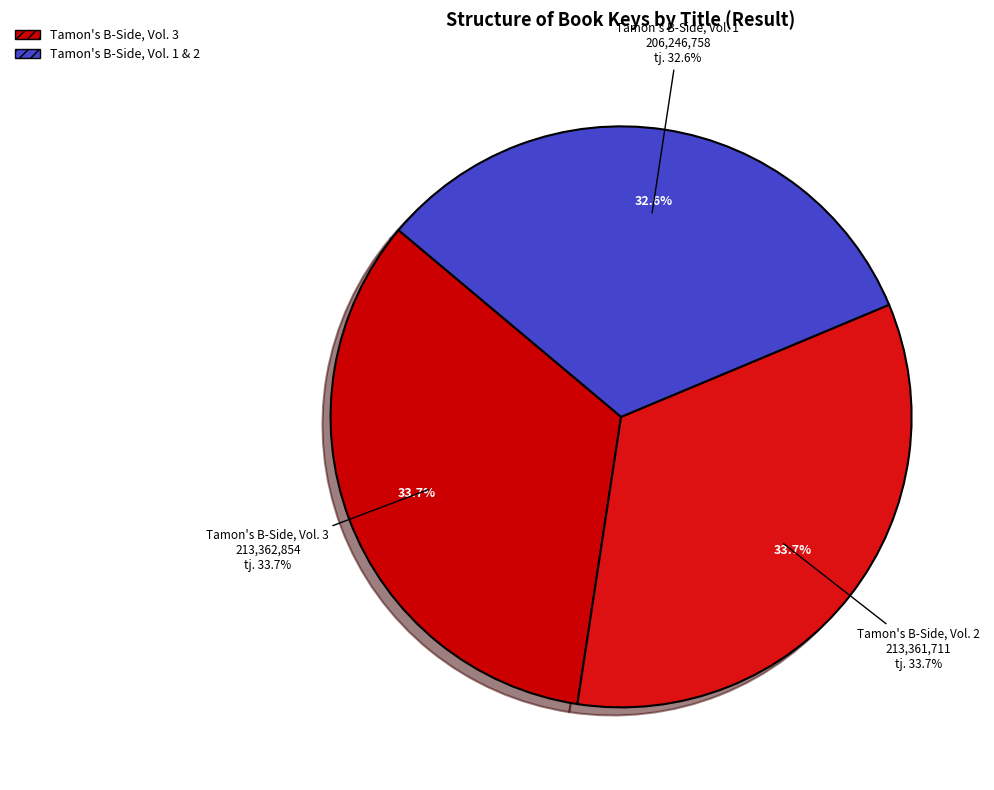

To the nearest percent, what percentage of the pie is Tamon's B-Side, Vol. 3?

34%